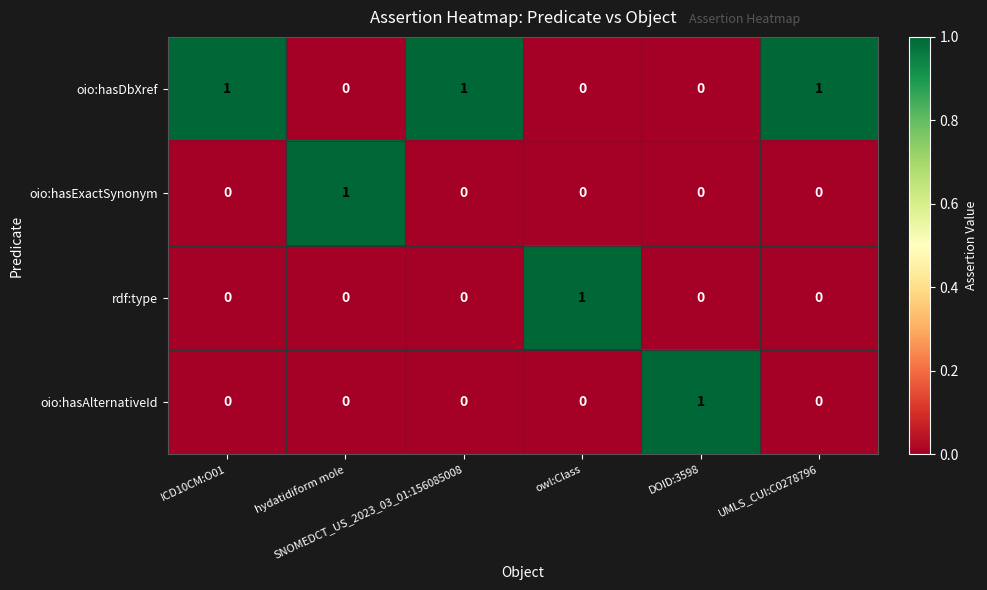

Count the oio:hasExactSynonym values in the range 0 to 1.

6